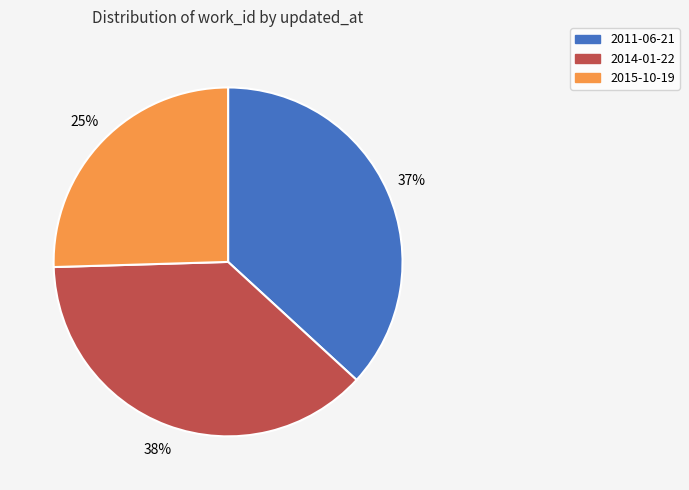

Rank the categories by value from lowest to highest.

2015-10-19, 2011-06-21, 2014-01-22